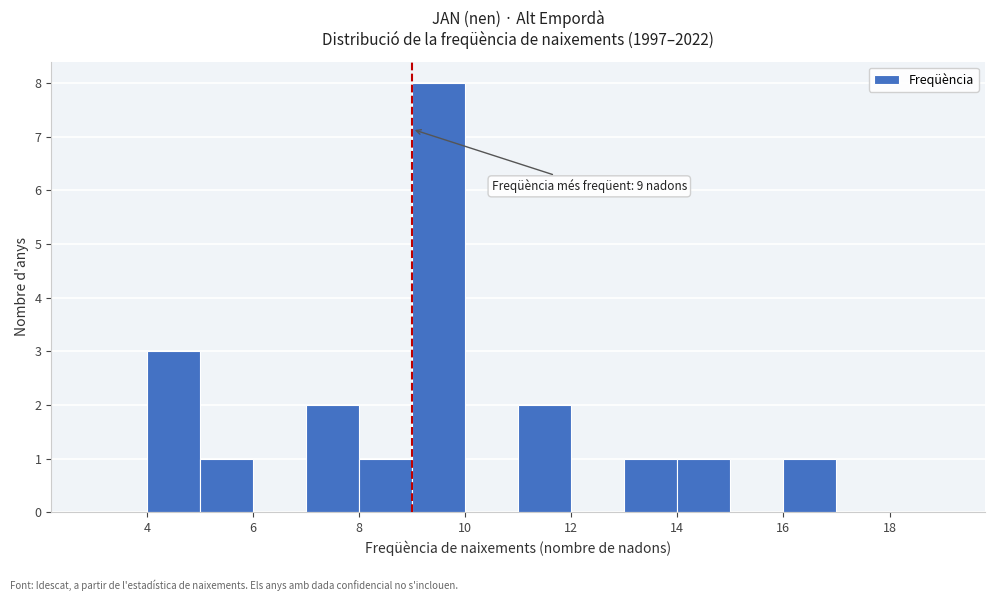

Which range on the x-axis has the tallest bar?

9 to 10